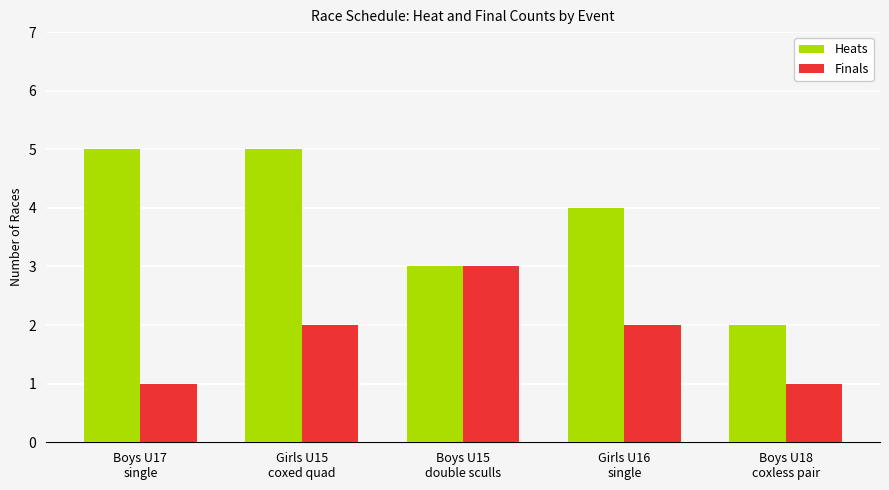

What is the value of the Finals bar at the 5th from the left?

1